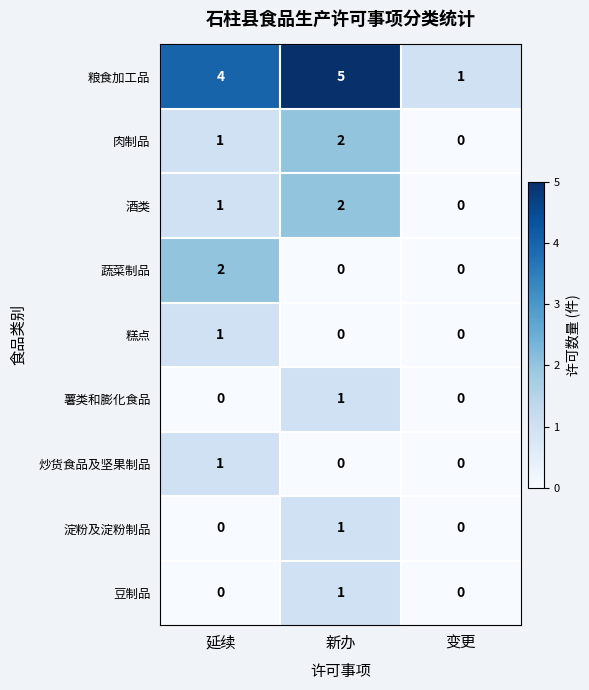

What is the total value across all series at 变更?

1